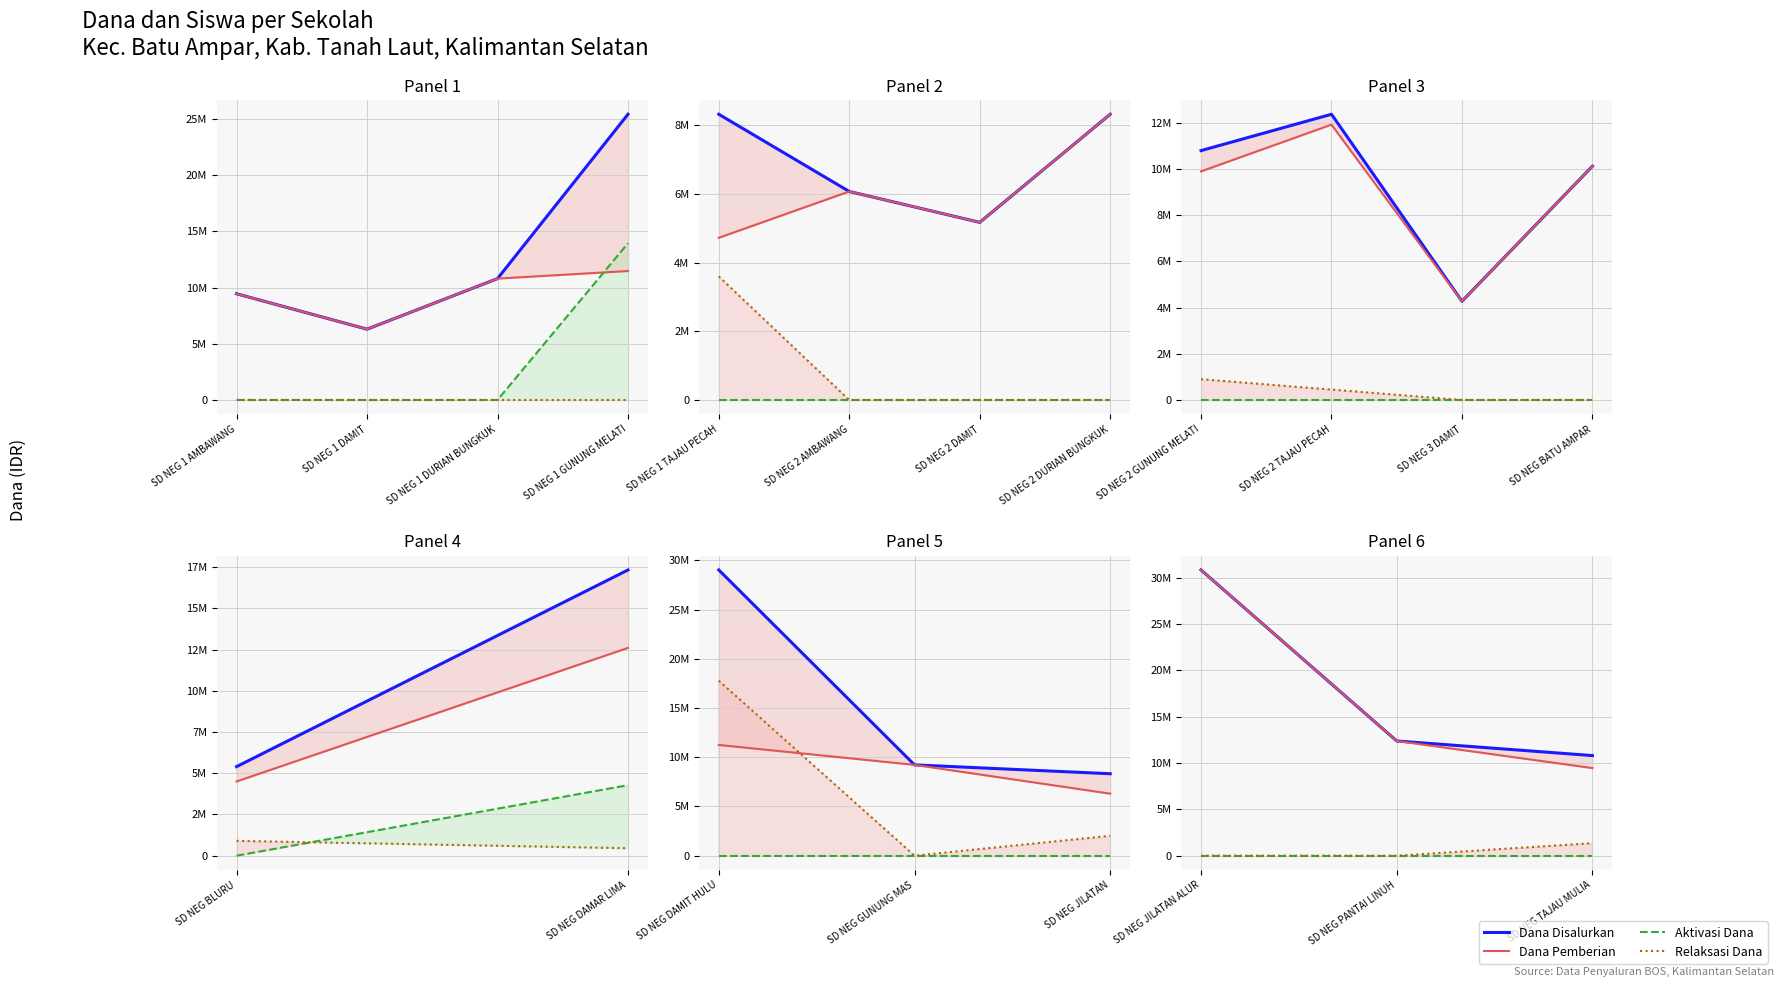

What is the label of the 3rd point from the left?

SD NEG TAJAU MULIA